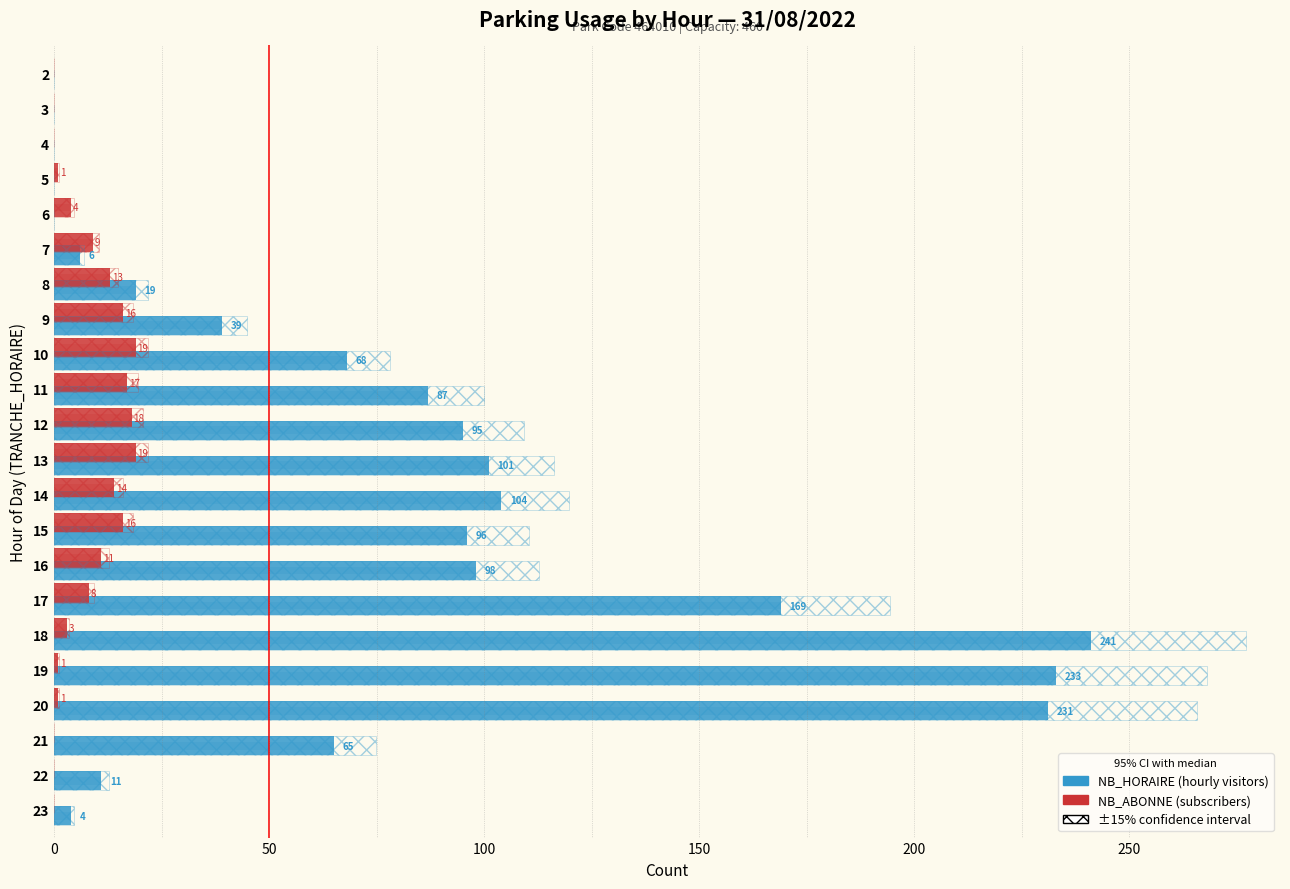

Rank the series by their average value, from lowest to highest.

NB_ABONNE, NB_HORAIRE